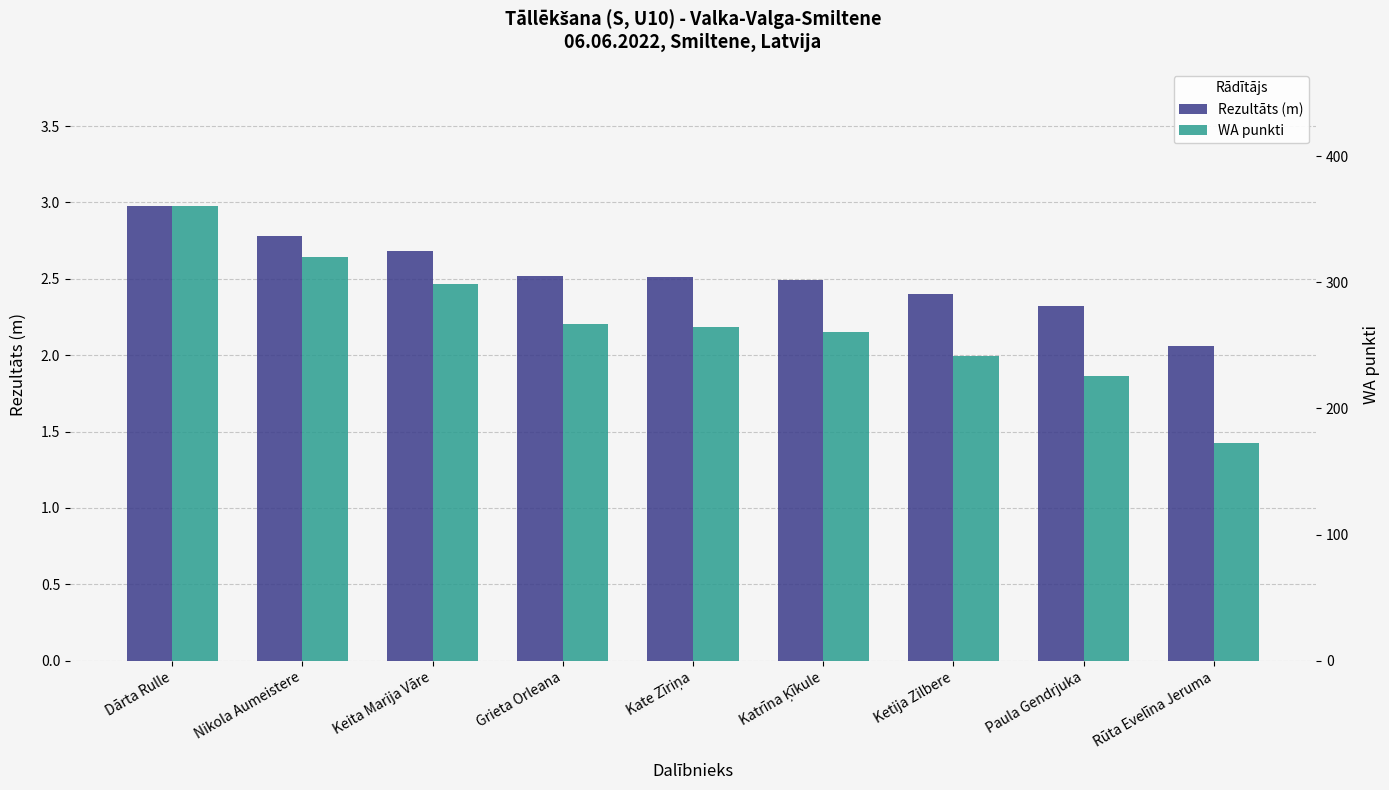

Which has a higher value, Keita Marija Vāre or Paula Gendrjuka?

Keita Marija Vāre